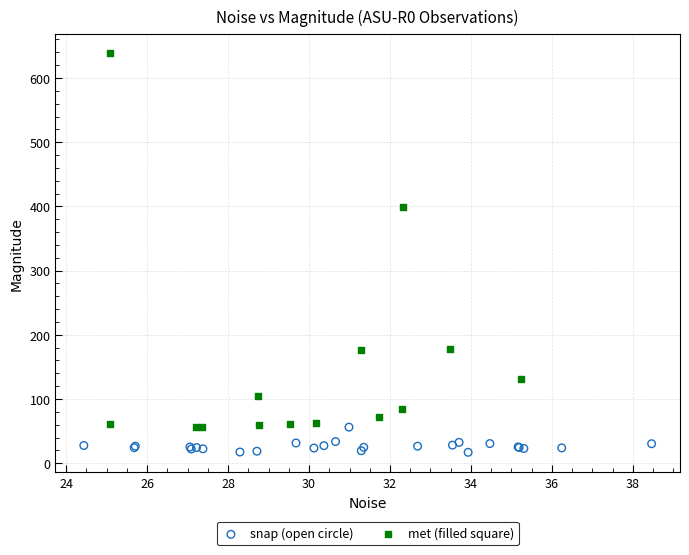

Which series contains the lowest Y value?

snap (open circle)